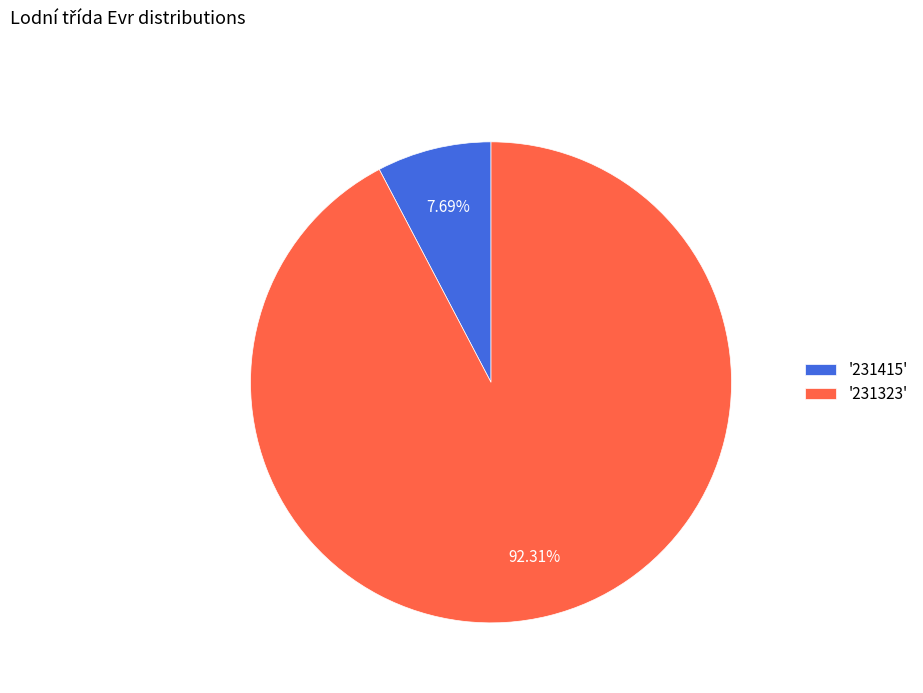

What is the largest slice in the pie chart?

'231323'